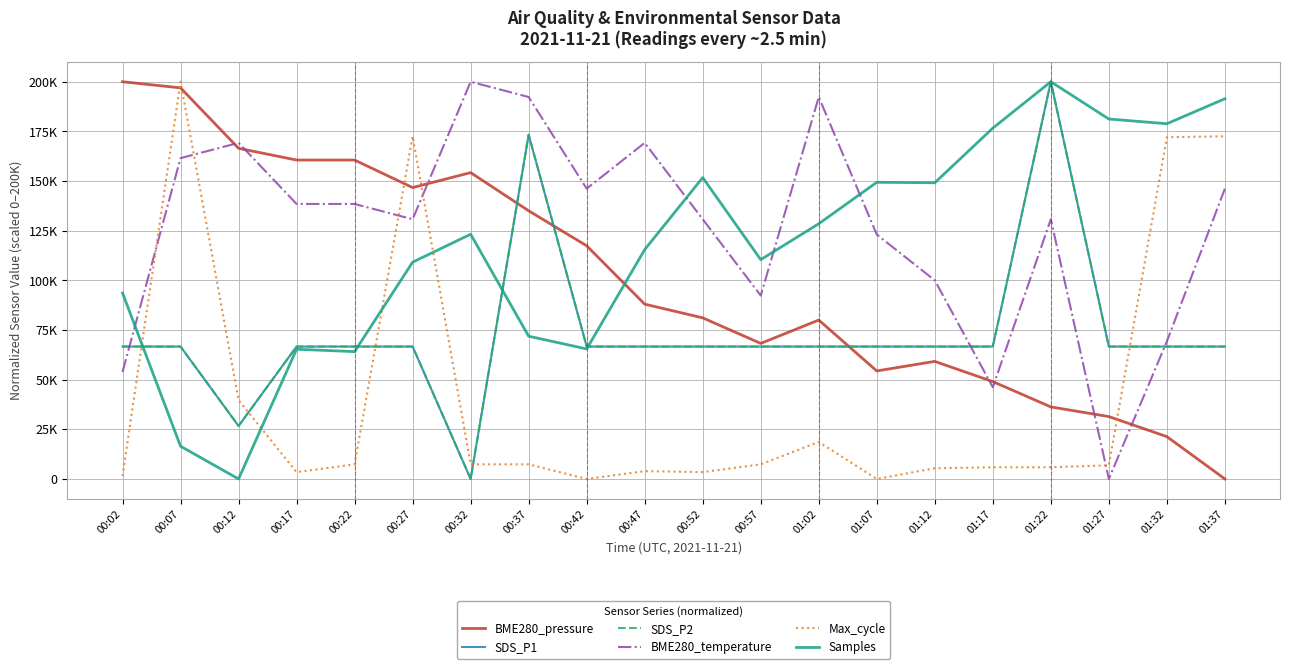

Is the value of SDS_P1 at 01:32 greater than the value of Samples at 01:12?

No